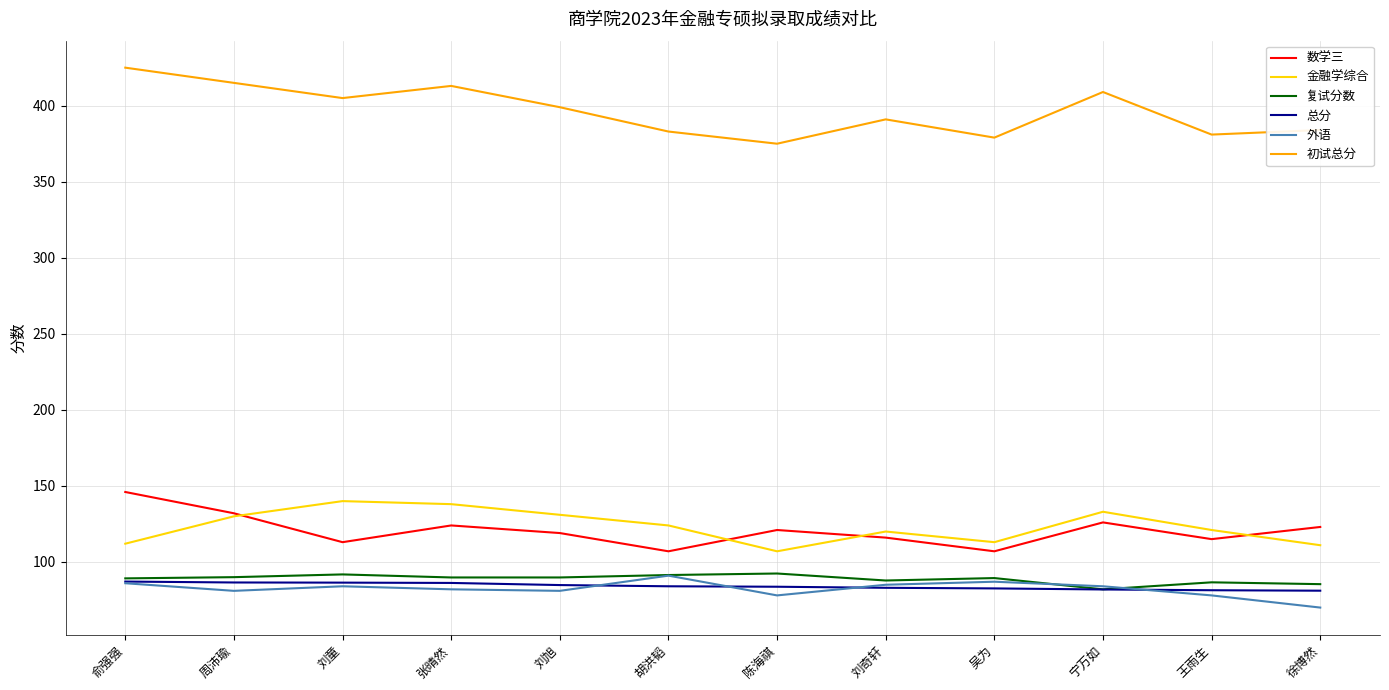

Which series has the largest total across all categories?

初试总分